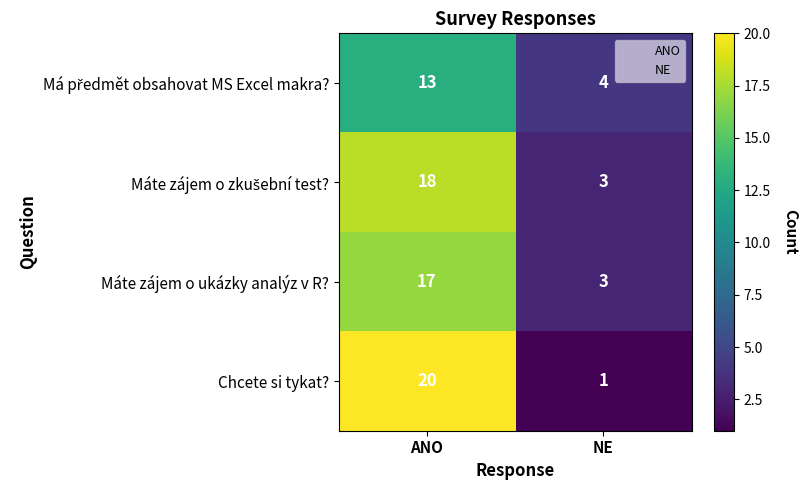

How many data points does each series have?

2